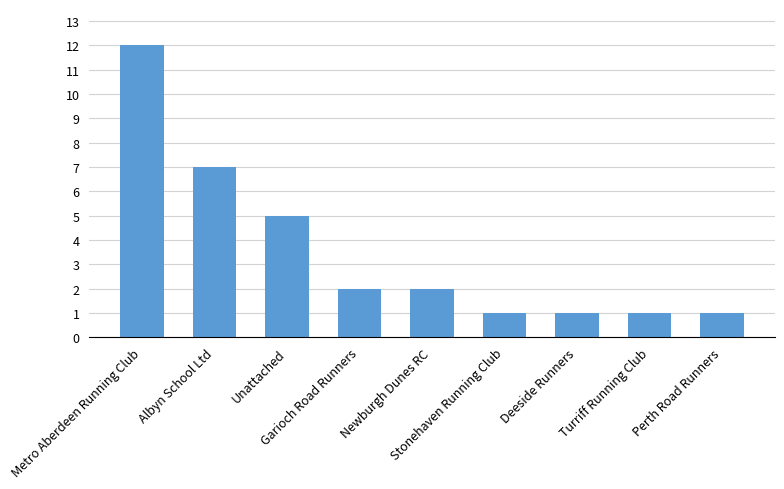

True or false: the data shows 4 at Garioch Road Runners.

False